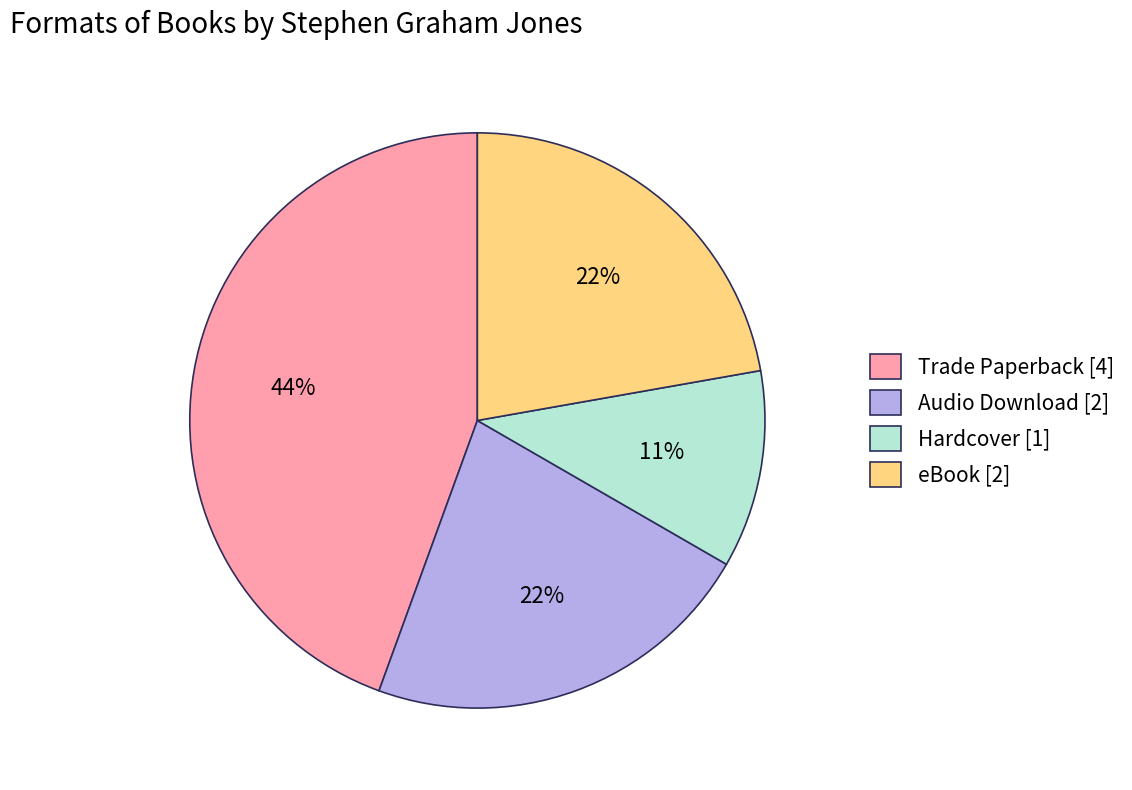

Is there a majority slice in this chart?

No